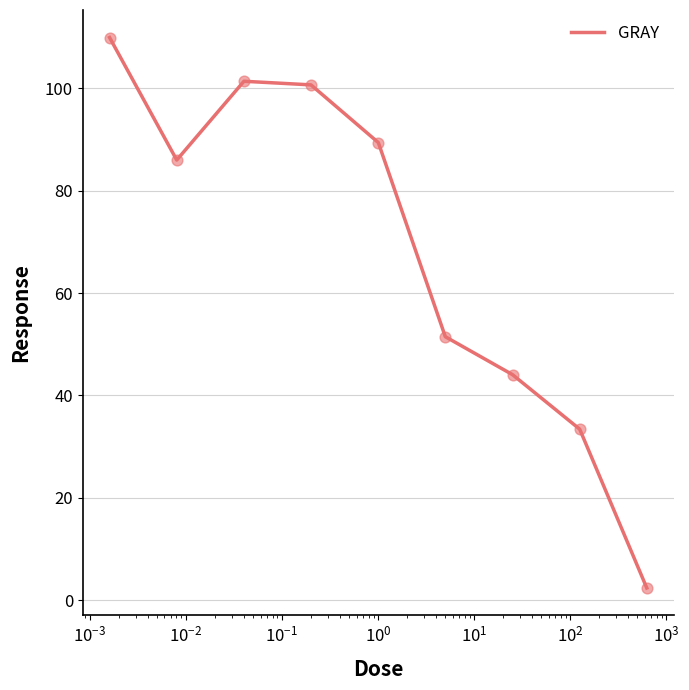

What is the maximum value shown in the chart?

109.9